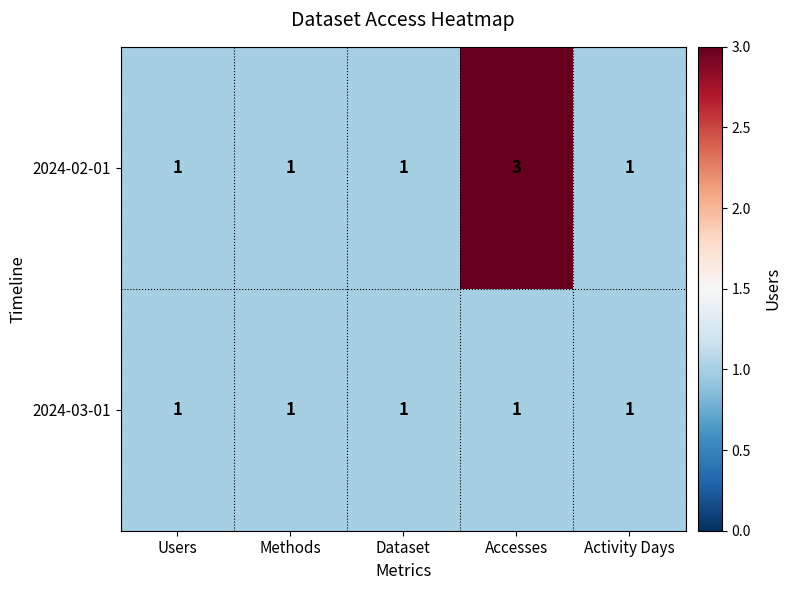

Which series has the widest spread of values?

2024-02-01